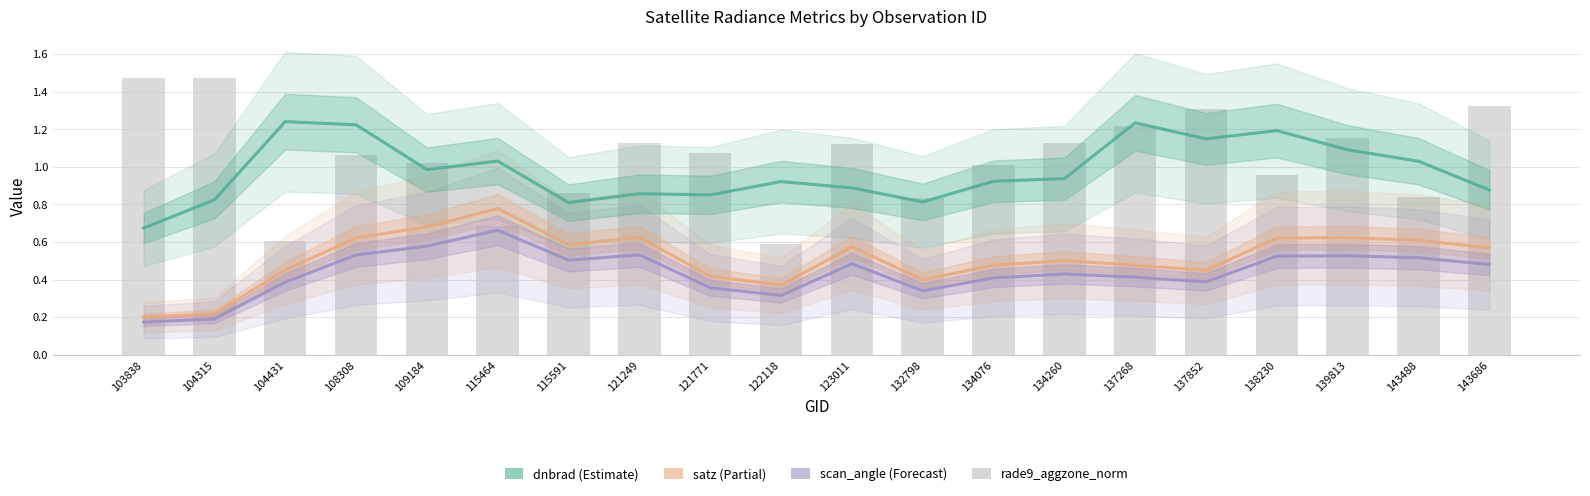

Reading right to left, what are all the values shown in this chart?

dnbrad: 0.9	1.0	1.1	1.2	1.1	1.2	0.9	0.9	0.8	0.9	0.9	0.9	0.9	0.8	1.0	1.0	1.2	1.2	0.8	0.7
satz: 0.6	0.6	0.6	0.6	0.4	0.5	0.5	0.5	0.4	0.6	0.4	0.4	0.6	0.6	0.8	0.7	0.6	0.5	0.2	0.2
scan_angle: 0.5	0.5	0.5	0.5	0.4	0.4	0.4	0.4	0.3	0.5	0.3	0.4	0.5	0.5	0.7	0.6	0.5	0.4	0.2	0.2
rade9_aggzone_norm: 1.3	0.8	1.2	1.0	1.3	1.2	1.1	1.0	0.8	1.1	0.6	1.1	1.1	0.9	0.7	1.0	1.1	0.6	1.5	1.5